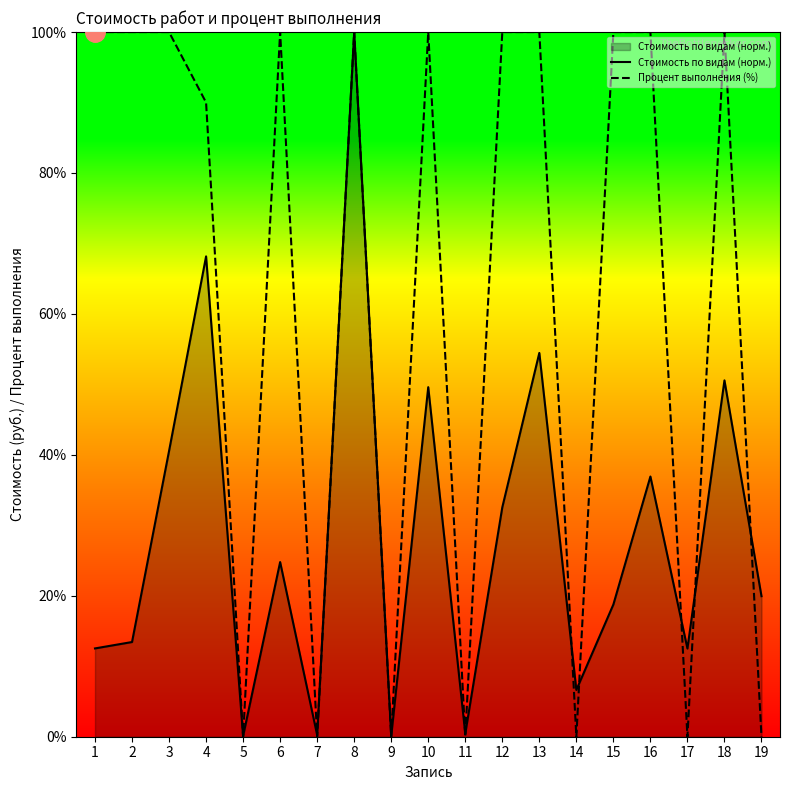

Which series ends up on top after the final intersection of Процент выполнения (%) and Стоимость по видам (норм.)?

Стоимость по видам (норм.)